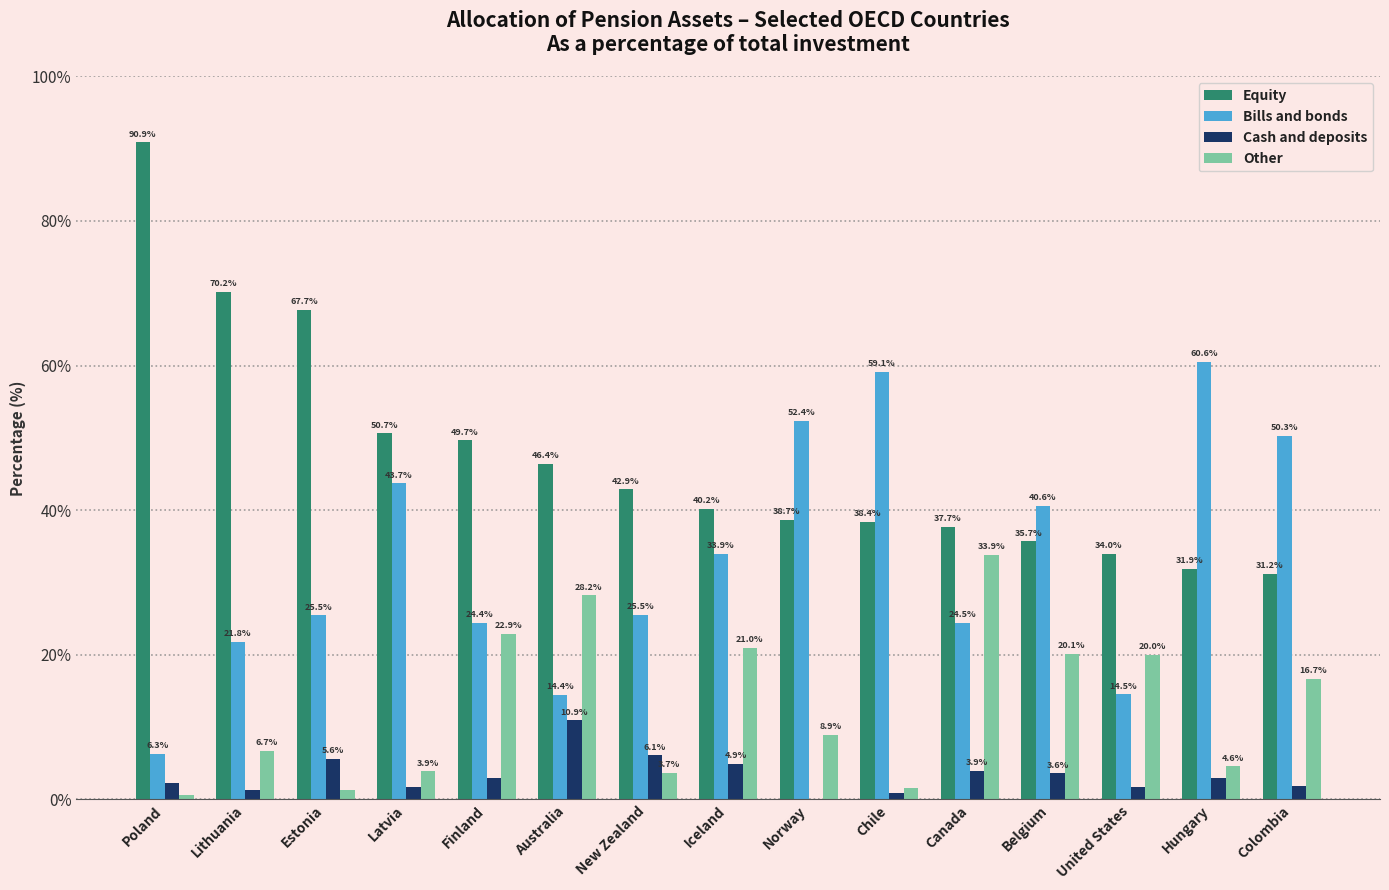

Are the bars grouped side by side (vs. stacked)?

Yes